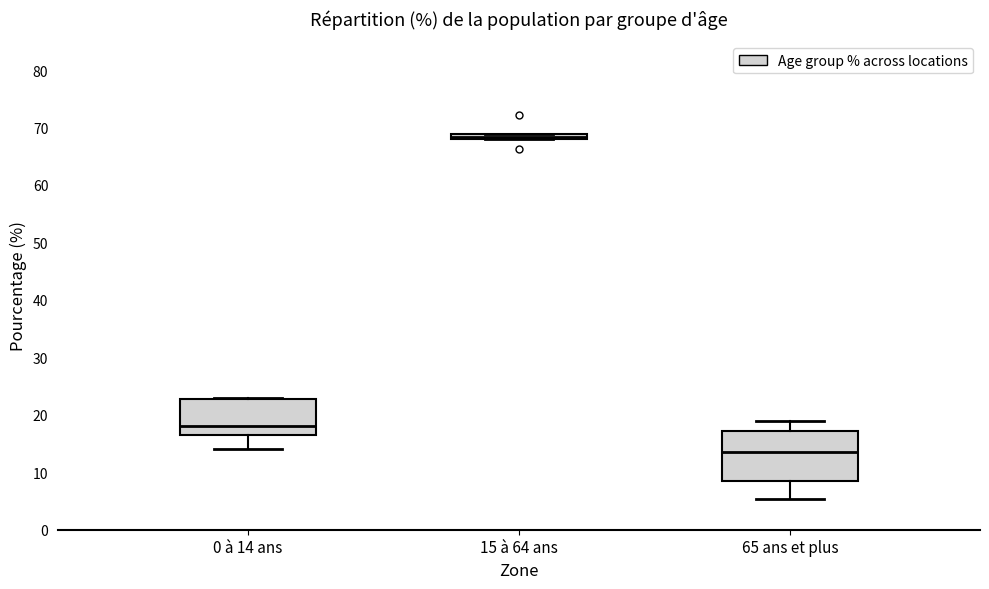

Comparing the boxes themselves (not the whiskers), which one is the tallest?

65 ans et plus